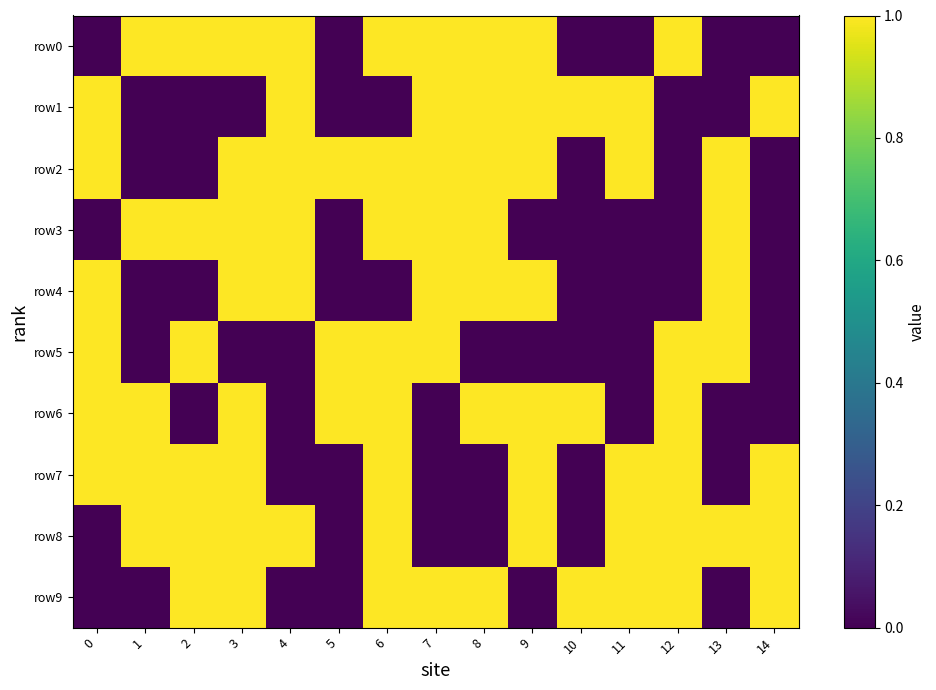

Which series has the widest spread of values?

row0